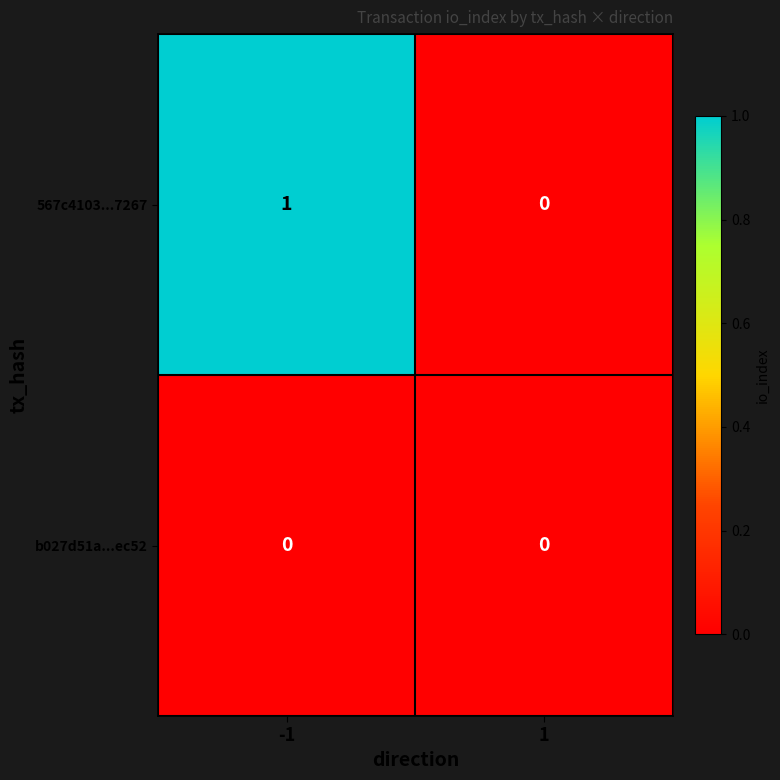

Rank the series by their average value, from highest to lowest.

567c4103...7267, b027d51a...ec52